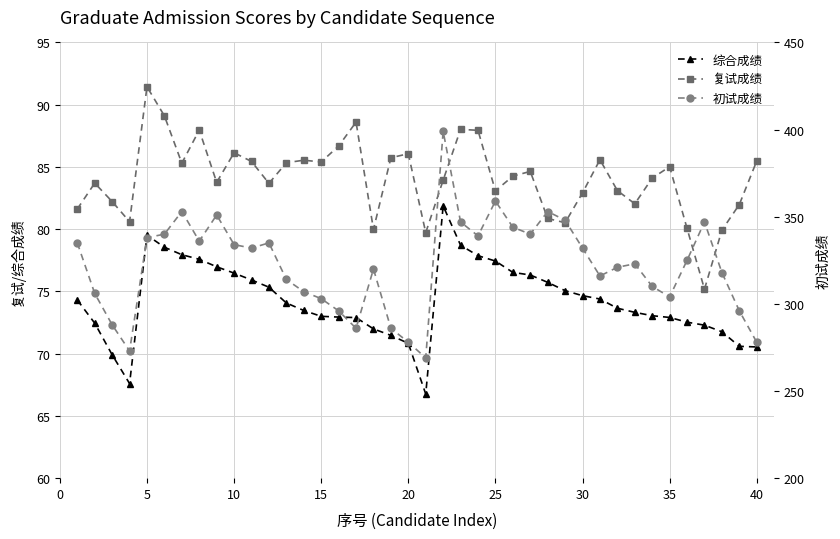

True or false: 初试成绩 and 复试成绩 cross at least once.

False